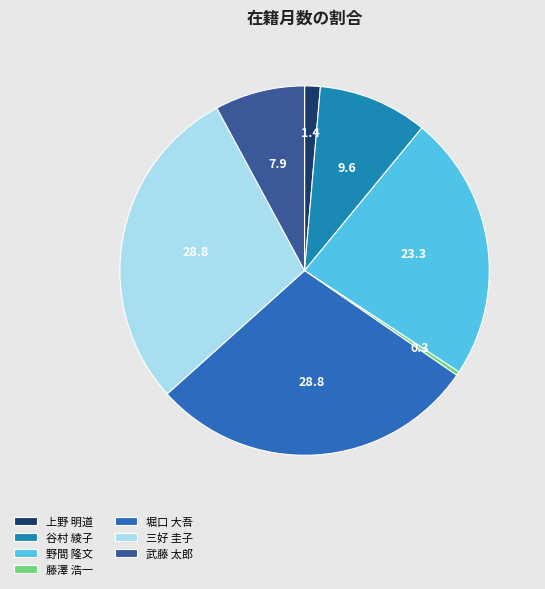

Is it true that 藤澤 浩一 is 0% of the pie?

True